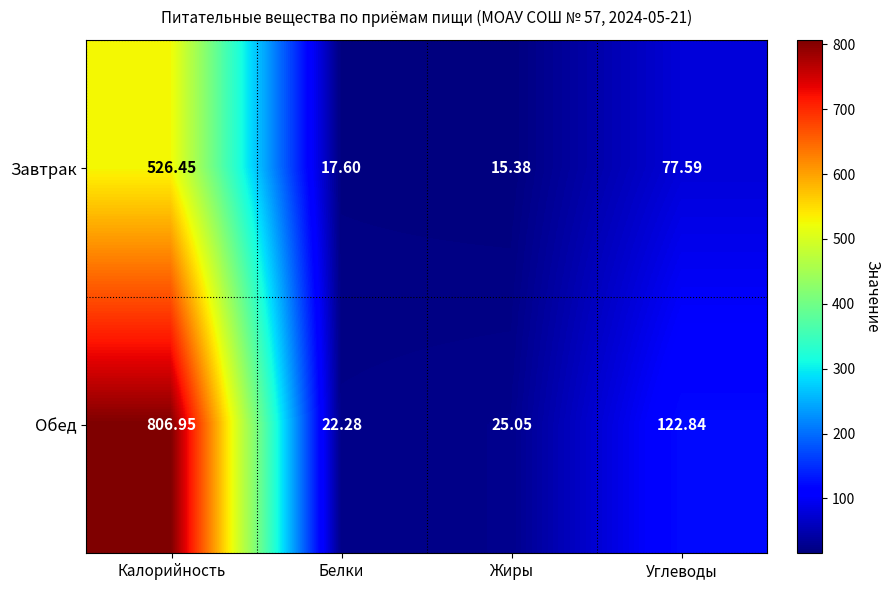

Count the number of data series in this chart.

2